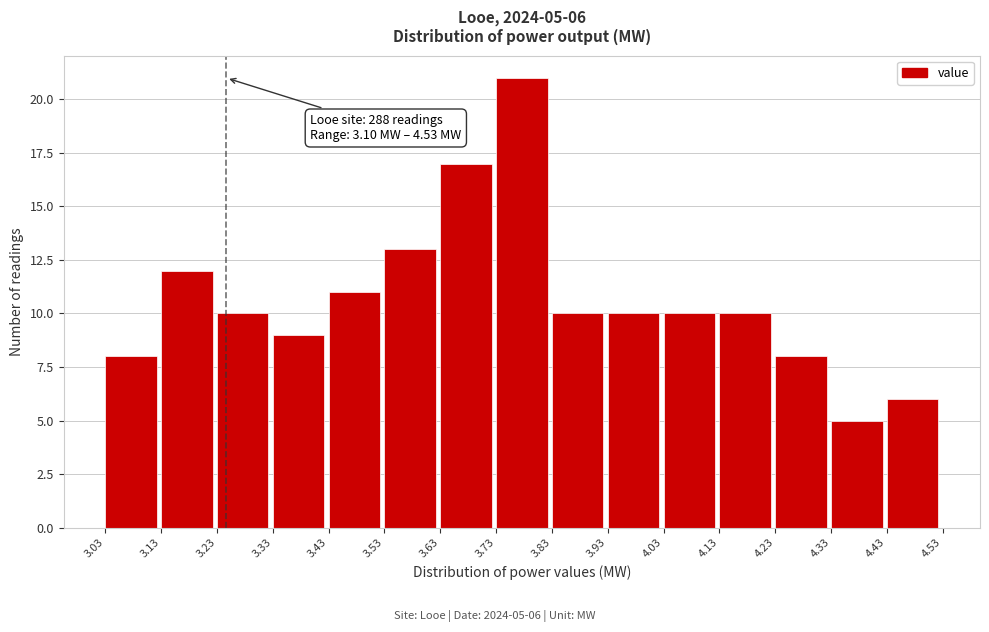

Over which range of the x-axis is the bar tallest?

3.73 to 3.83